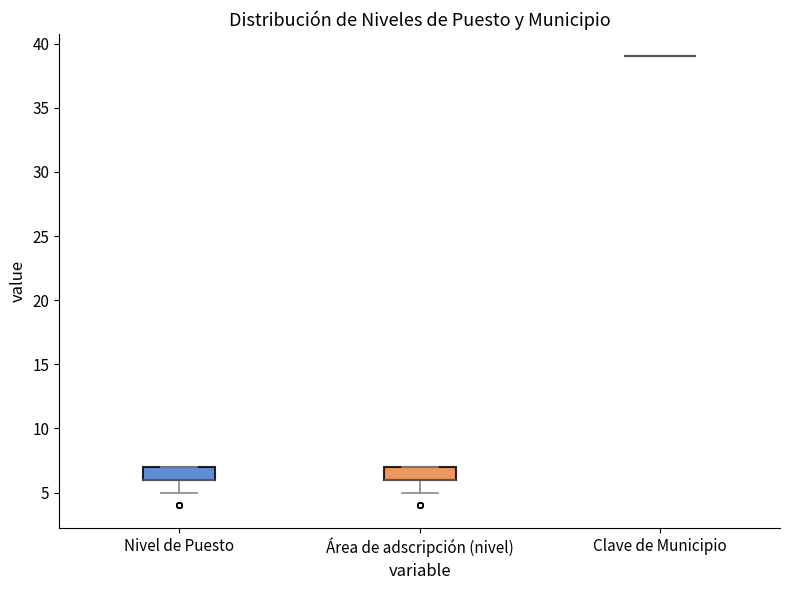

Reading left to right, read every box against the y-axis: the position of its median line, the range the box covers, and the ends of its whiskers. The values are not printed on the chart, so give them approximately, as read against the axis.

Nivel de Puesto: median 6 (drawn on the box's lower edge), box 6 to 7, whiskers 5 to 7
Área de adscripción (nivel): median 6 (drawn on the box's lower edge), box 6 to 7, whiskers 5 to 7
Clave de Municipio: box collapsed to a line at 39, whiskers 39 to 39